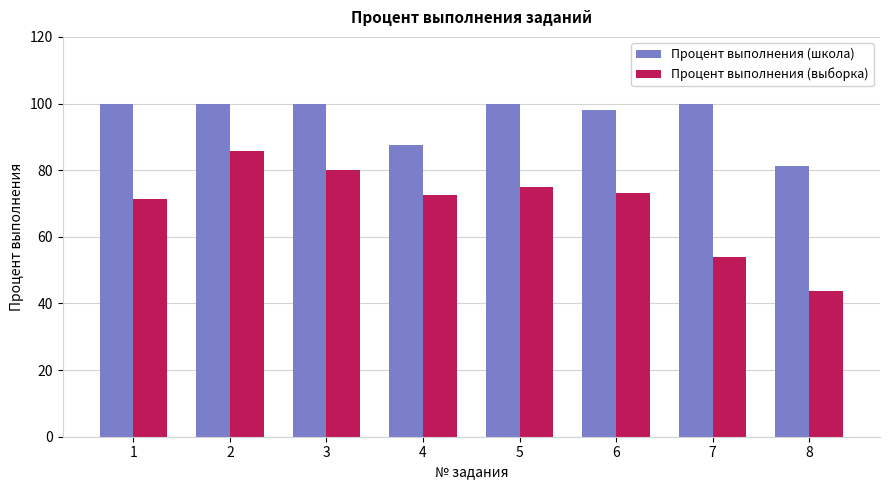

What is the minimum value shown in the chart?

43.8